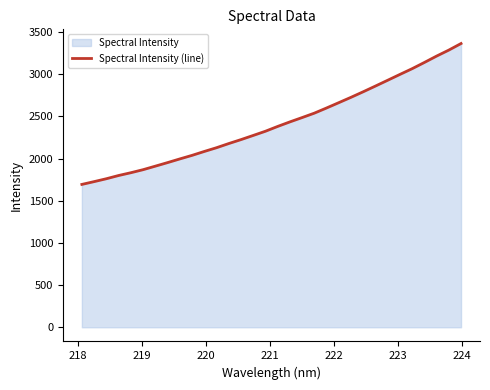

What is the difference between the maximum and minimum values?

1670.6